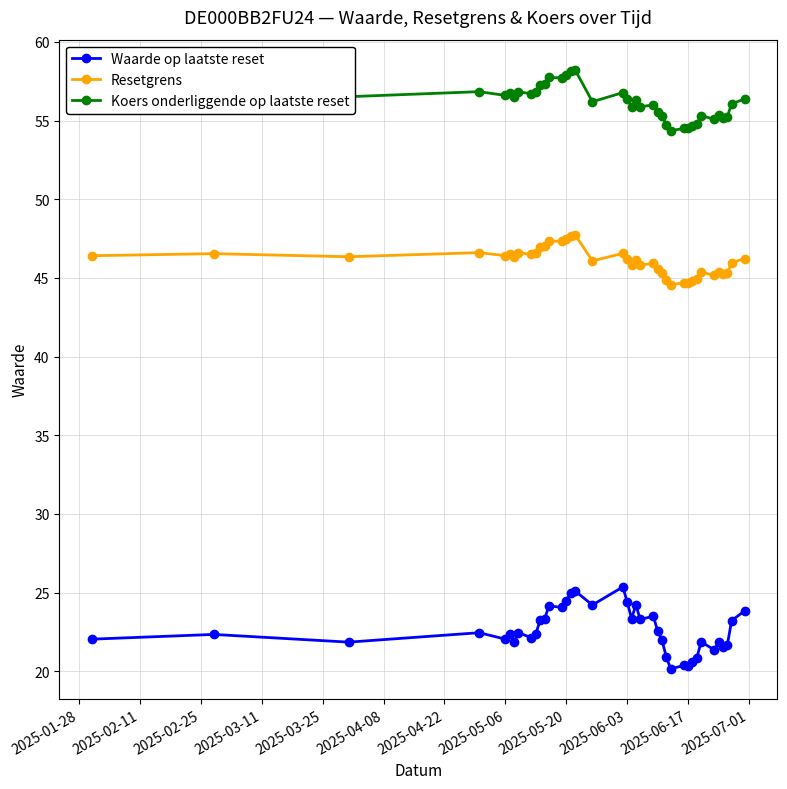

What is the sum of all Waarde op laatste reset values?

882.6